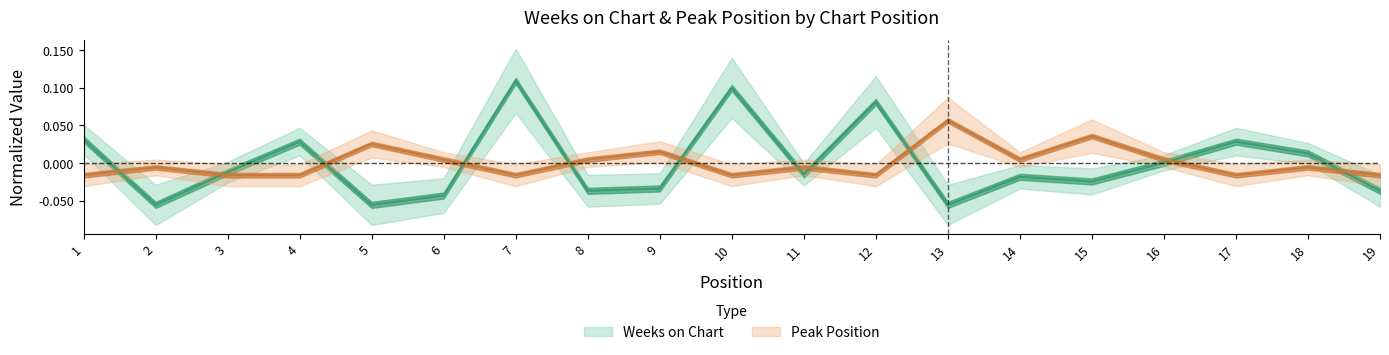

How many lines are shown in the chart?

2